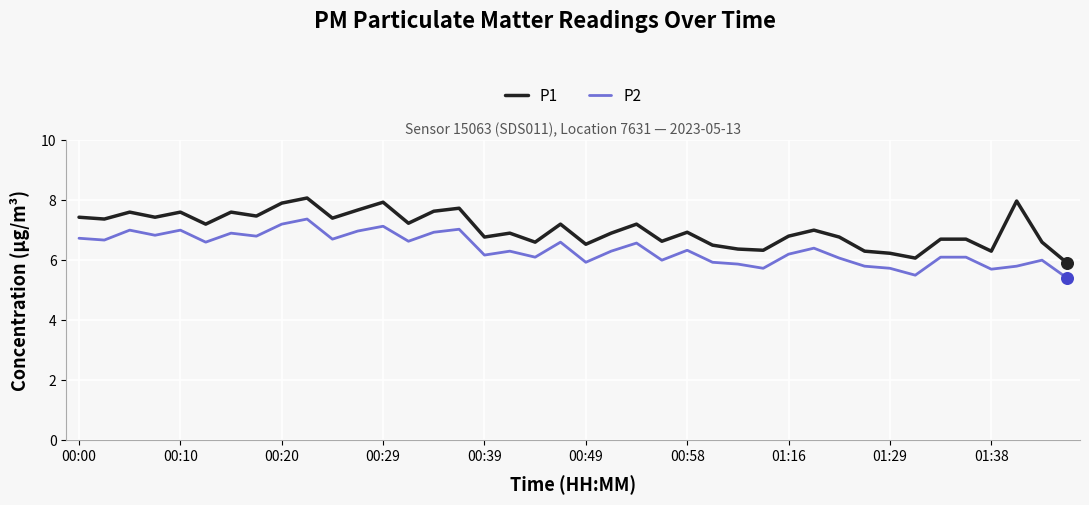

What is the maximum value for P2?

7.4